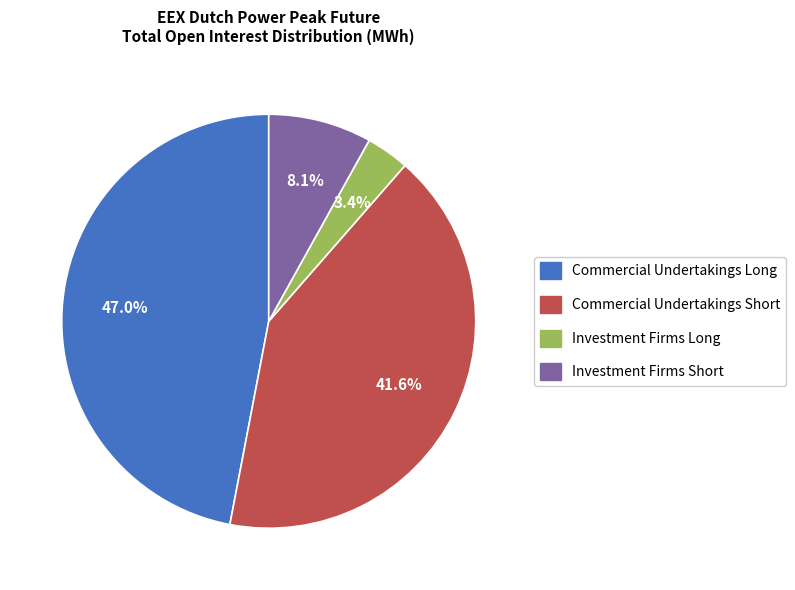

To the nearest percent, what portion does Investment Firms Long represent?

3%